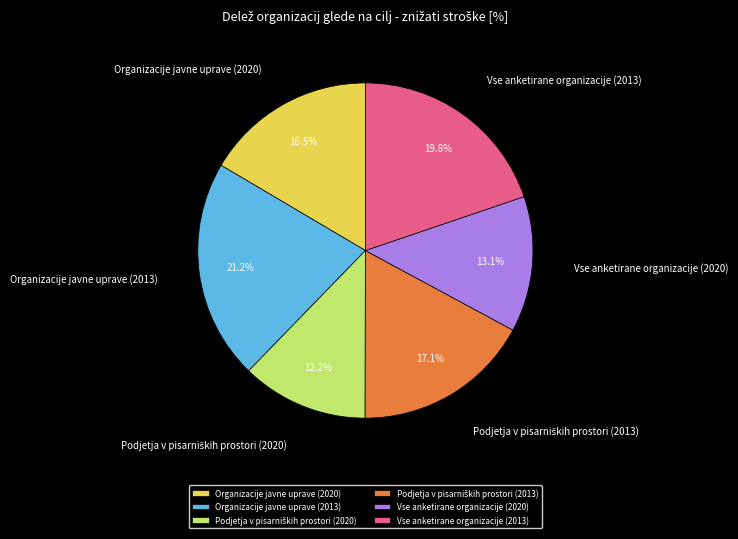

What is the largest slice in the pie chart?

Organizacije javne uprave (2013)